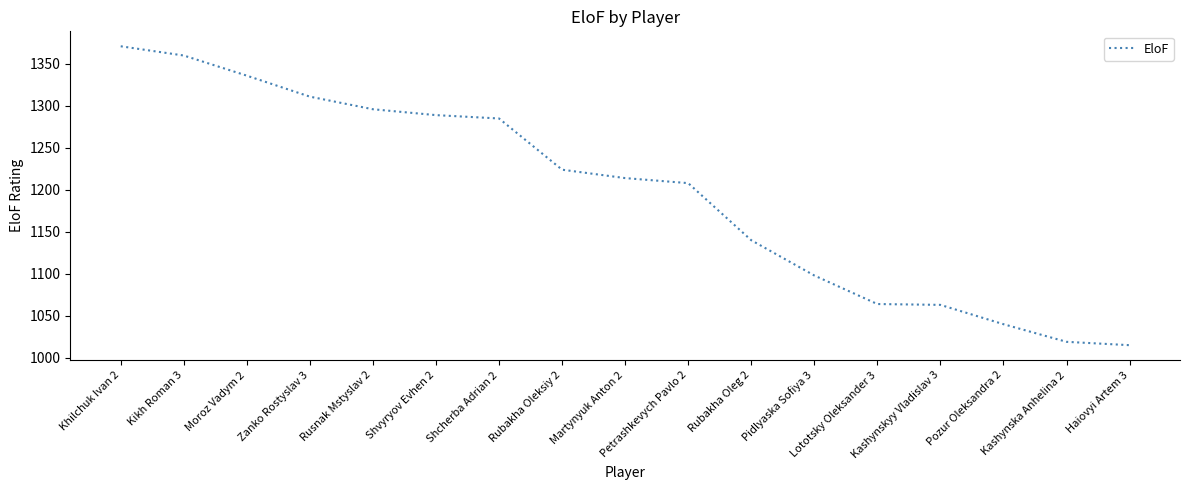

Between Moroz Vadym 2 and Kikh Roman 3, which is larger?

Kikh Roman 3